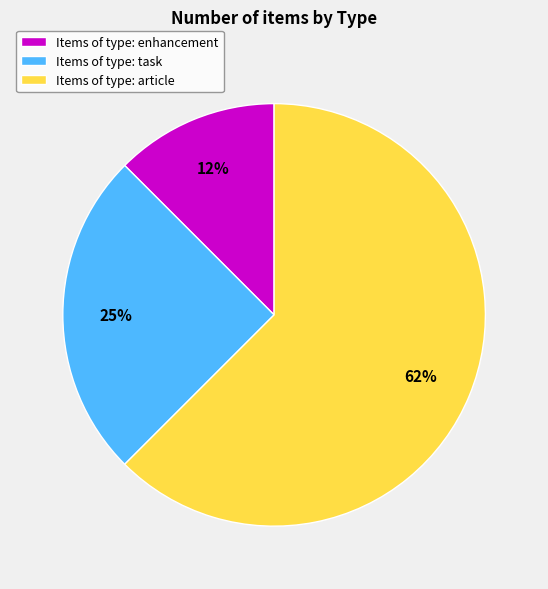

How many segments does this pie chart have?

3